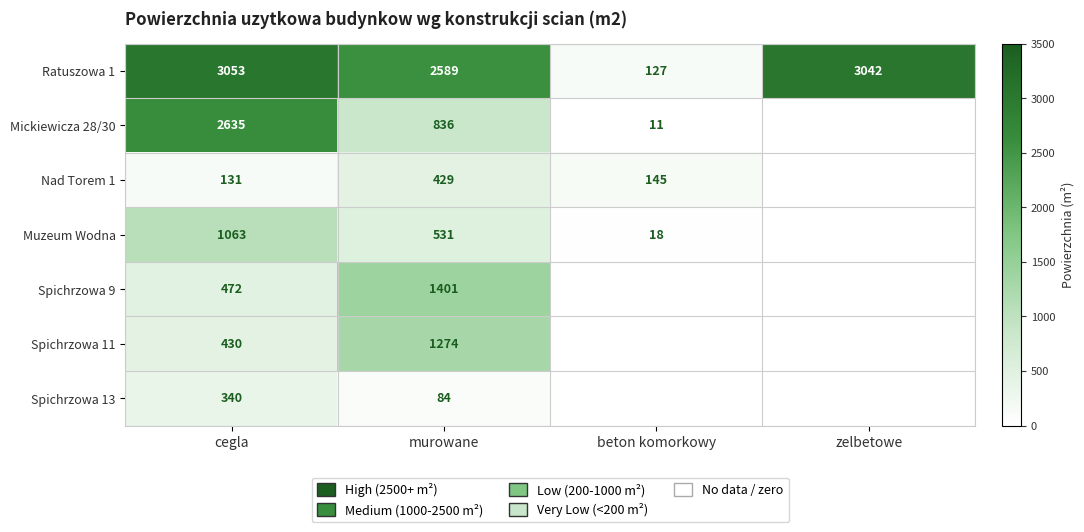

Count the number of categories in the chart.

4